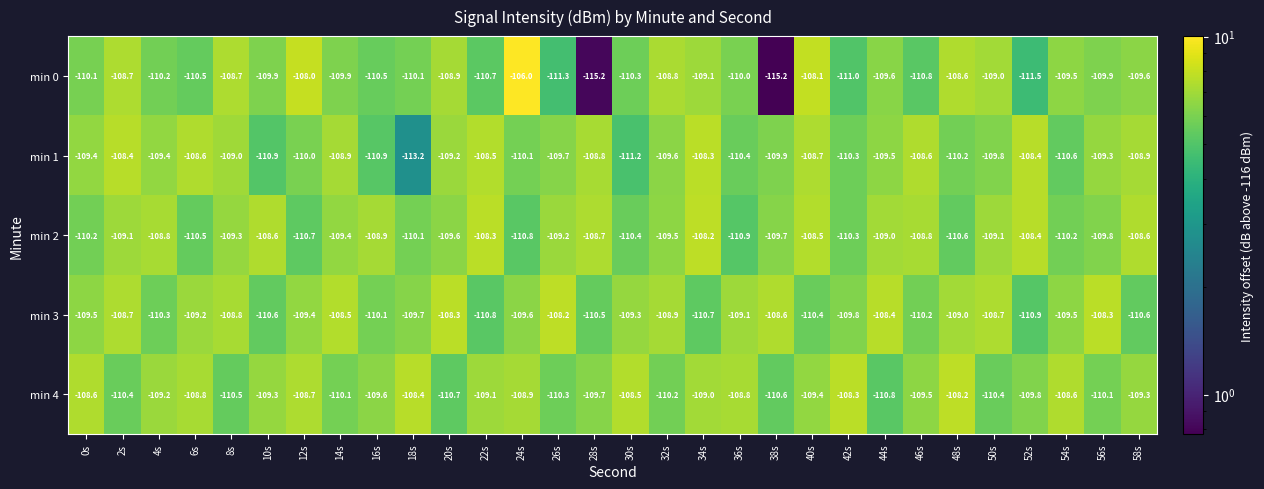

Which series changed the most between 22s and 24s?

min 0